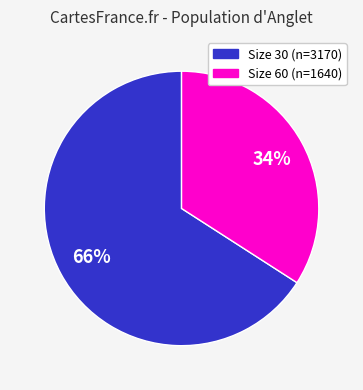

To the nearest percent, what is the average slice percentage?

50%